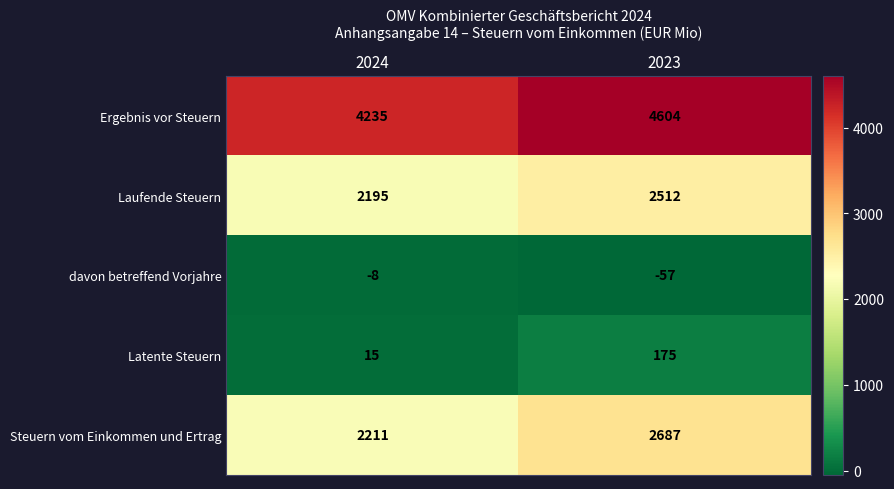

What value does the Latente Steuern series have at 2023, to the nearest 50?

200